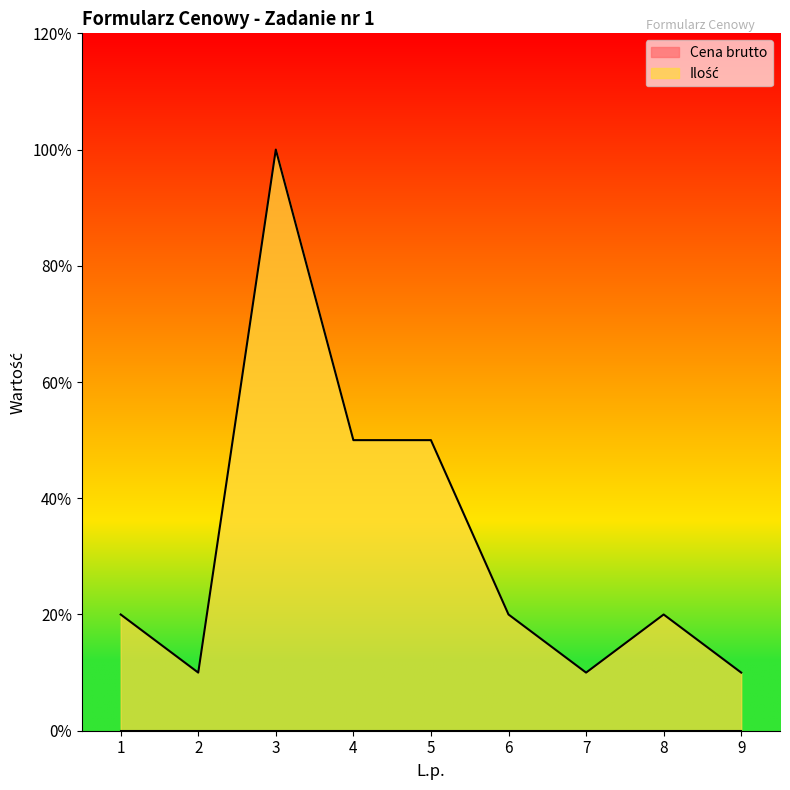

At which category does the chart reach its peak across all series?

3